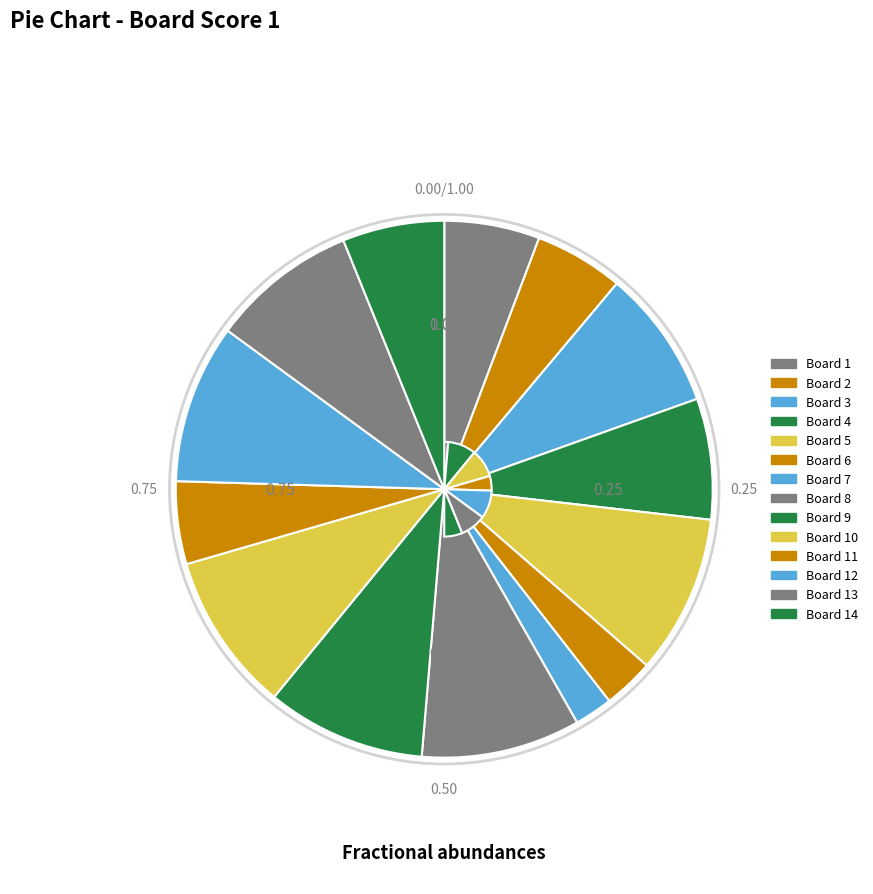

Approximately how many times larger is the value at Board 11 compared to Board 10?

0.5